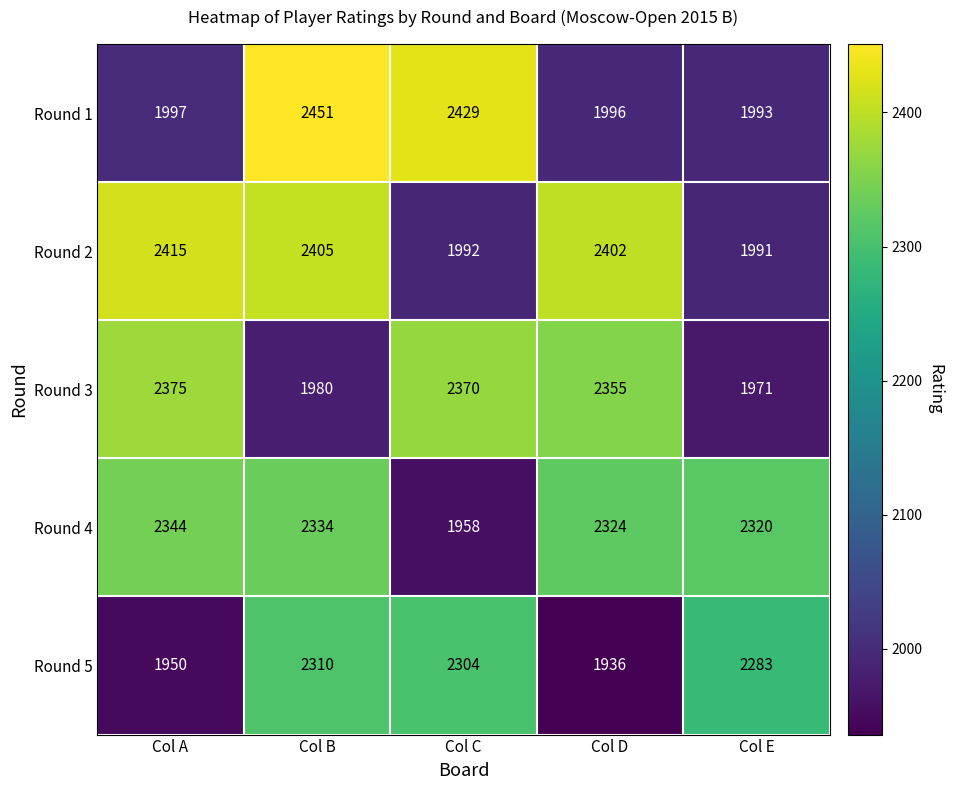

Which series has the largest total across all categories?

Round 4